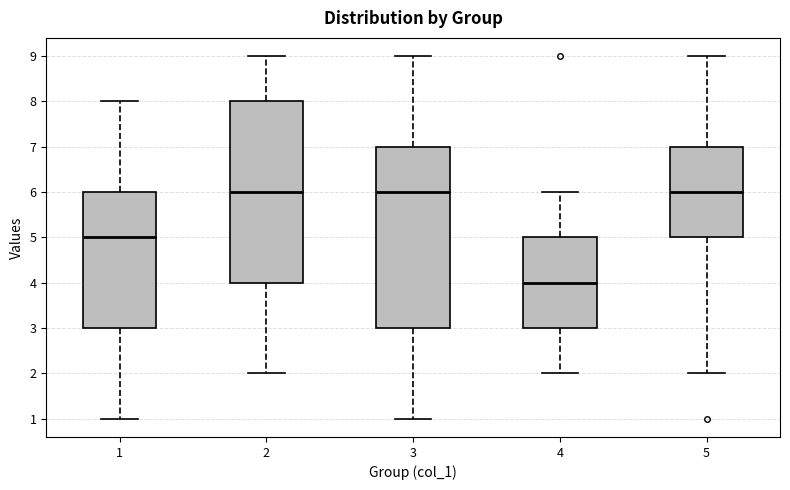

Where is the upper edge of the box at x = 5 on the y-axis? The values are not printed on the chart, so give them approximately, as read against the axis.

7